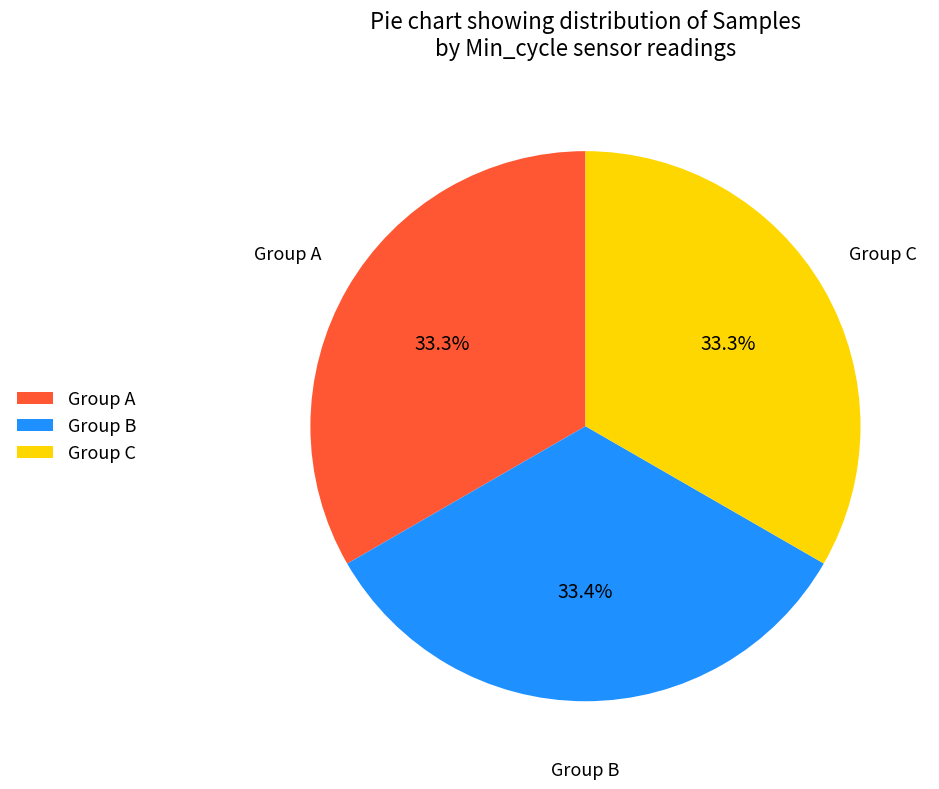

What percentage do Group A and Group C together represent?

66.6%